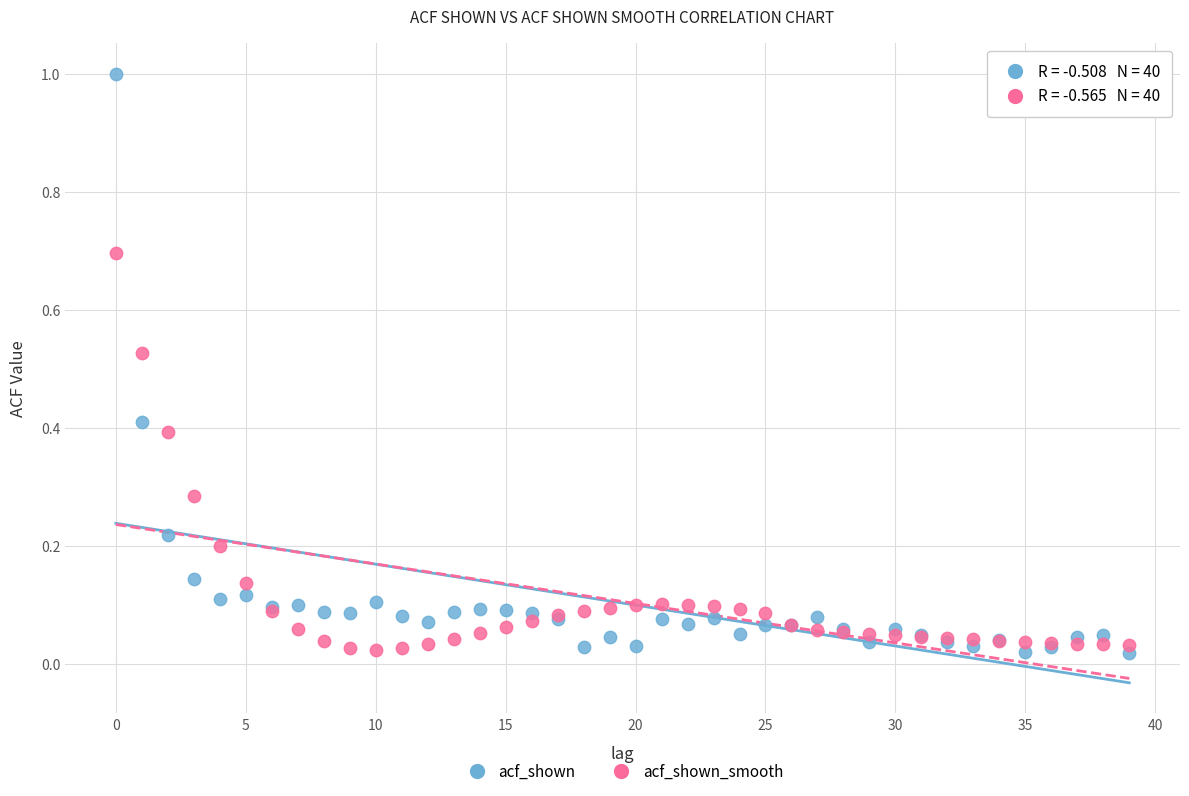

What are all the series names shown in the legend?

acf_shown, acf_shown_smooth